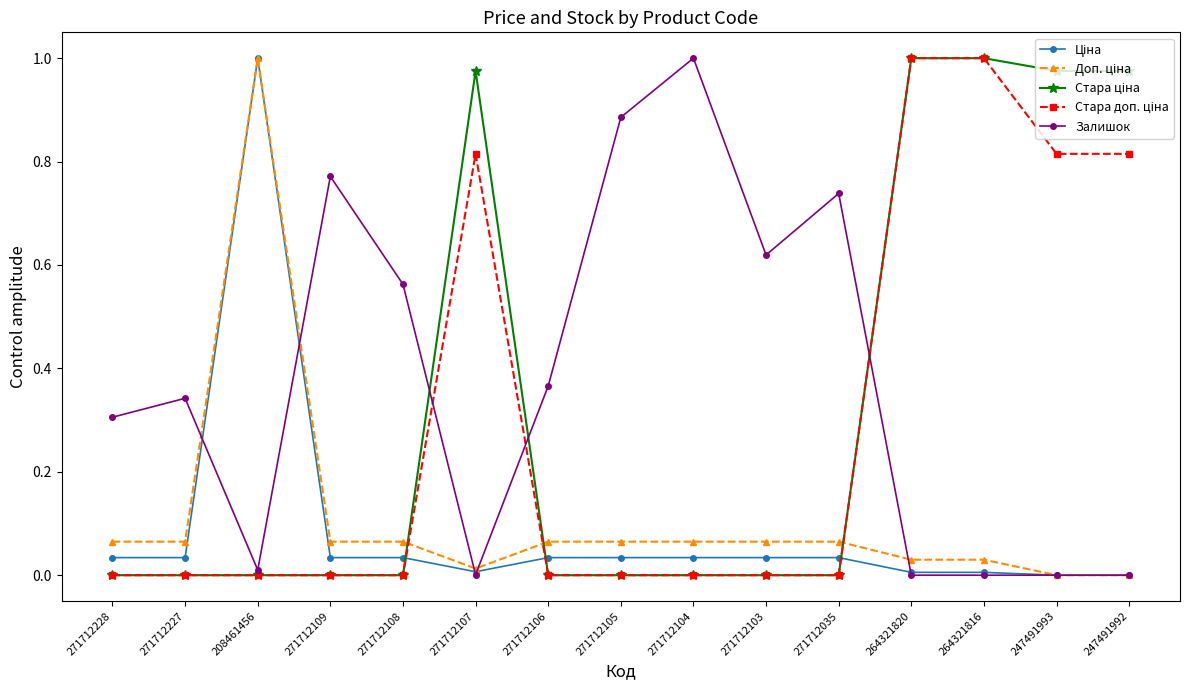

Between 271712108 and 271712105, which series saw the biggest shift?

Залишок